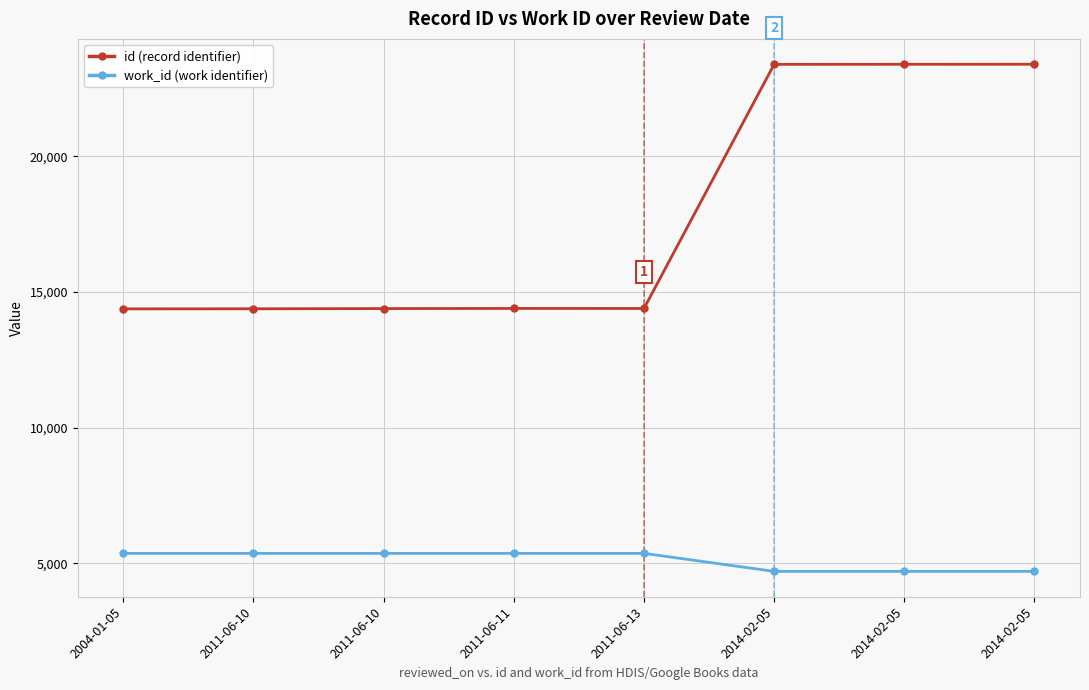

True or false: work_id (work identifier) has more than 2 points higher than both neighbors.

False